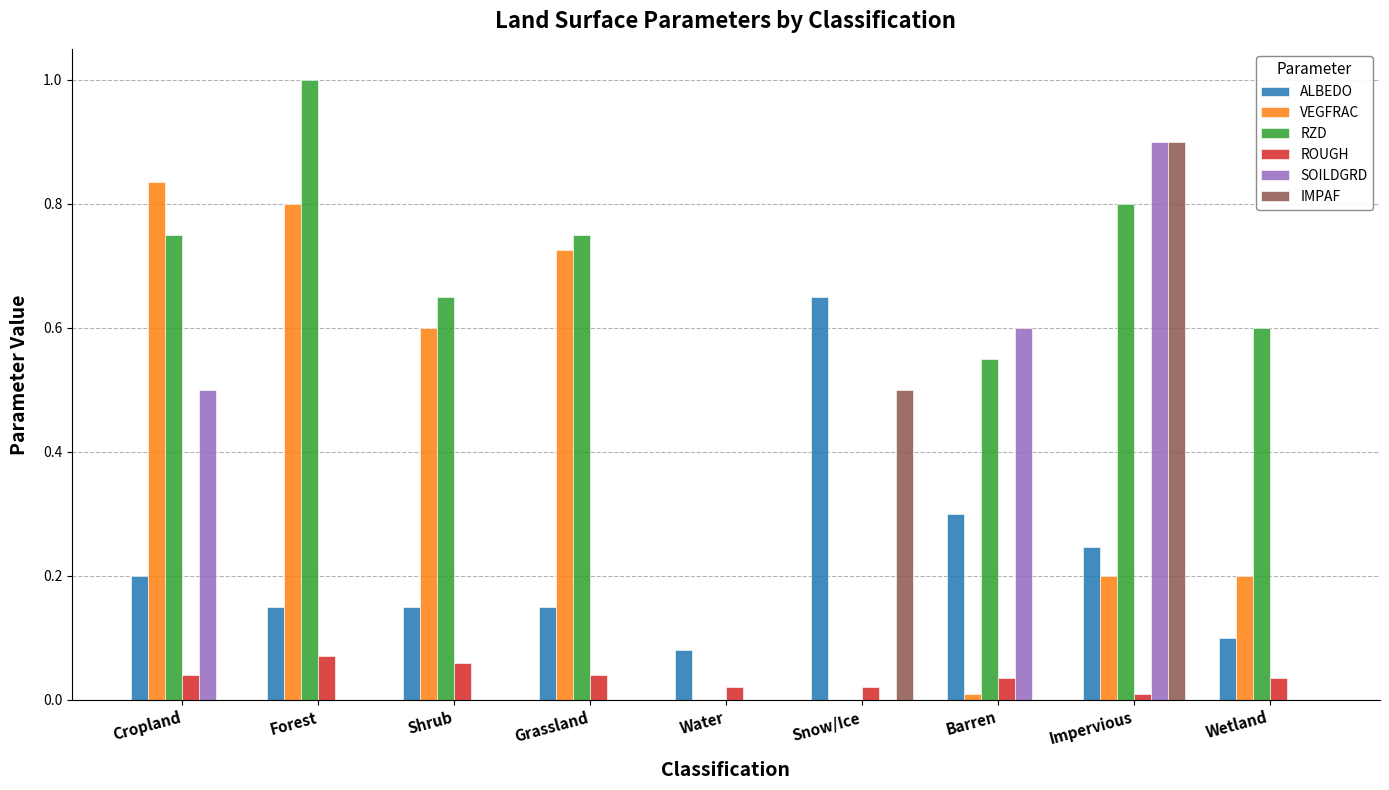

Is the value of IMPAF at Snow/Ice greater than the value of ROUGH at Snow/Ice?

Yes